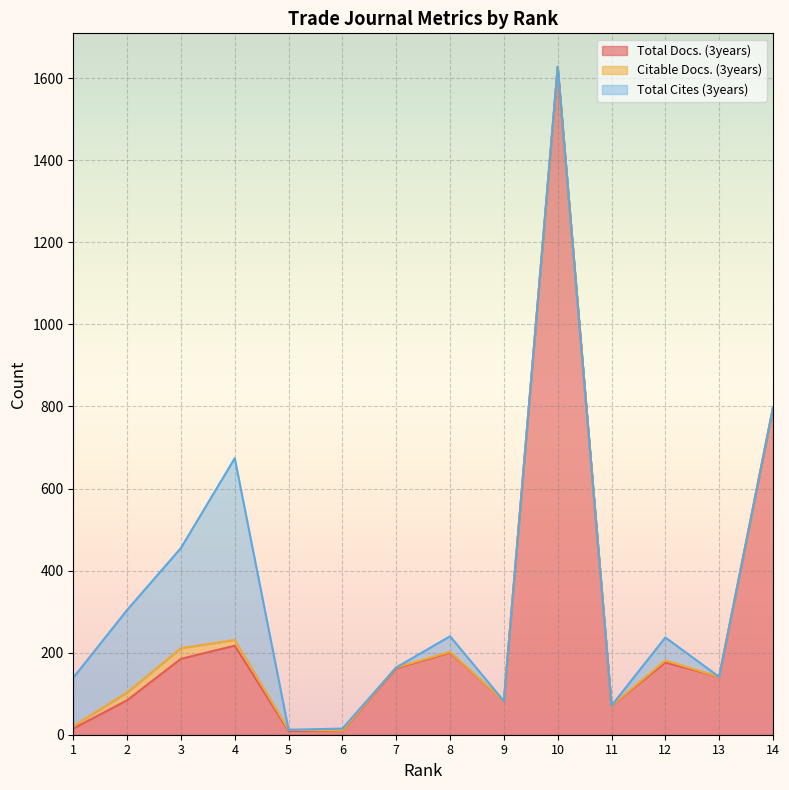

Reading left to right, transcribe all the data shown in this chart.

Total Docs. (3years): 1=15	2=84	3=185	4=217	5=9	6=9	7=162	8=200	9=82	10=1627	11=71	12=176	13=141	14=797
Citable Docs. (3years): 1=6	2=19	3=26	4=14	5=3	6=1	7=2	8=2	9=0	10=1	11=0	12=5	13=0	14=0
Total Cites (3years): 1=118	2=201	3=244	4=443	5=0	6=5	7=0	8=38	9=0	10=0	11=0	12=56	13=0	14=0